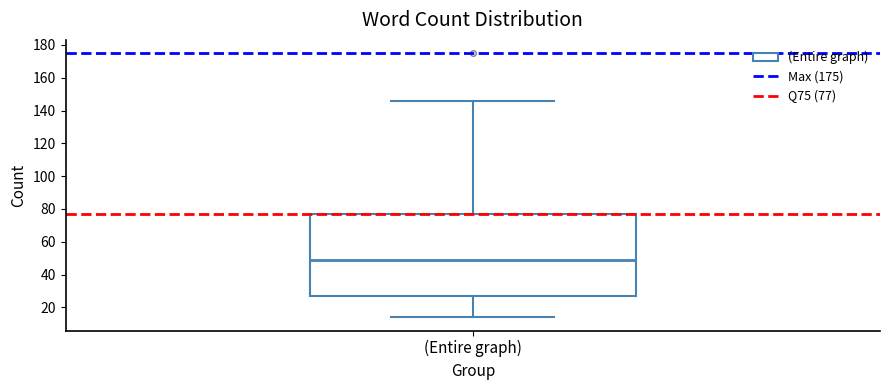

Transcribe this box plot: give where the median line is, the range the box spans, and where the two whiskers end, as read against the y-axis. The values are not printed on the chart, so give them approximately, as read against the axis.

median 50, box 26 to 76, whiskers 14 to 146